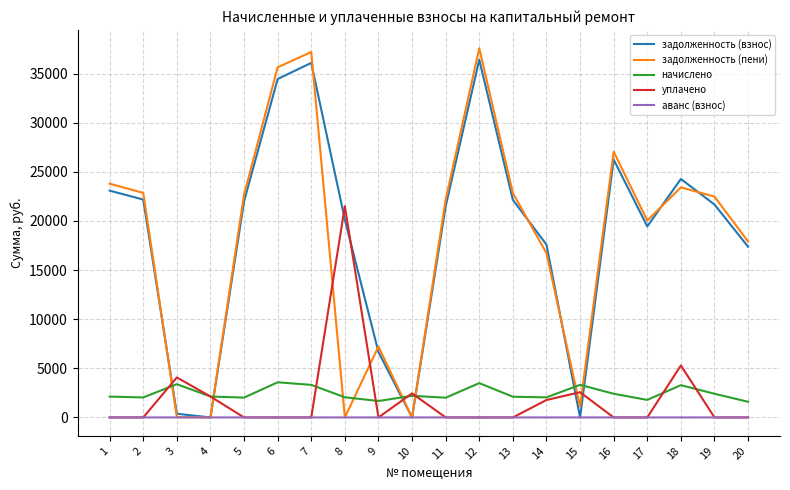

What is the maximum value shown in the chart?

37573.6